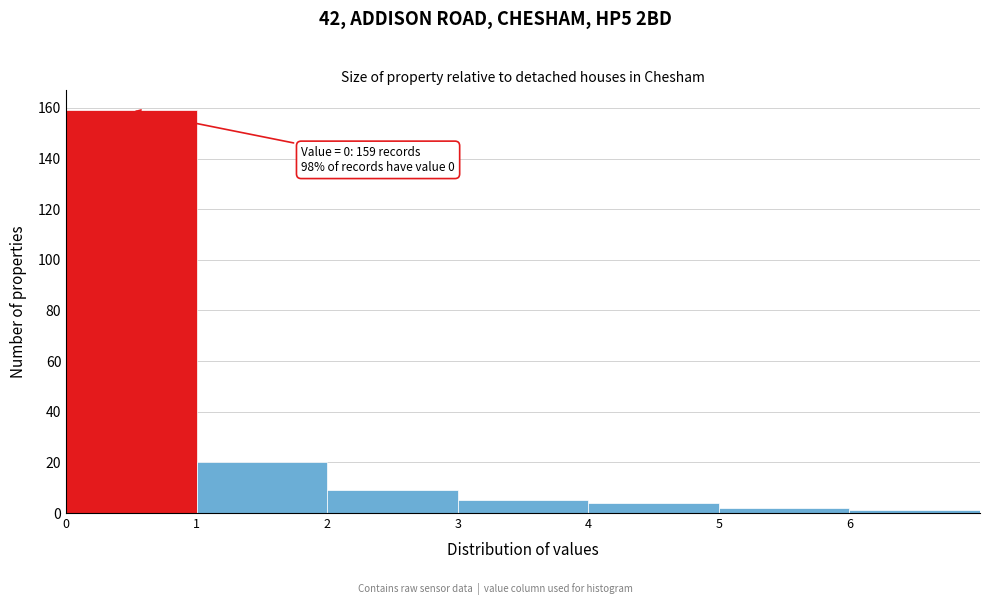

Over which range of the x-axis is the bar tallest?

0 to 1